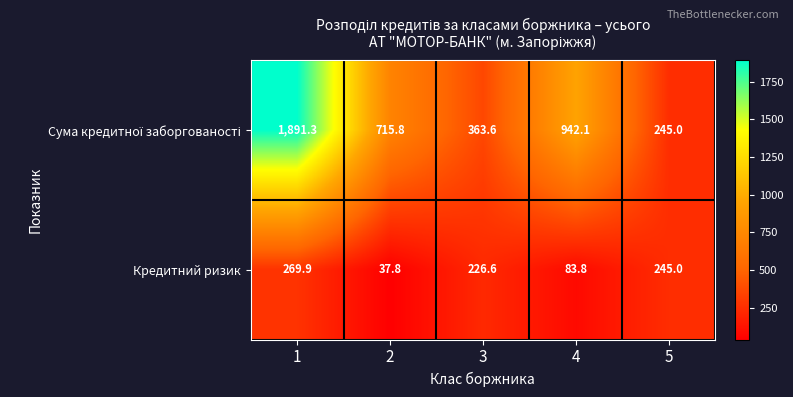

What is the sum of all Кредитний ризик values?

863.1